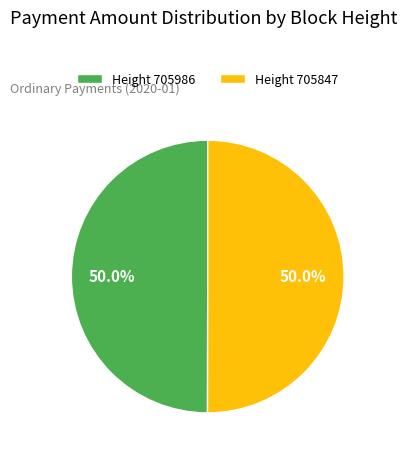

Combined, what portion of the pie is Height 705986 and Height 705847?

100.0%